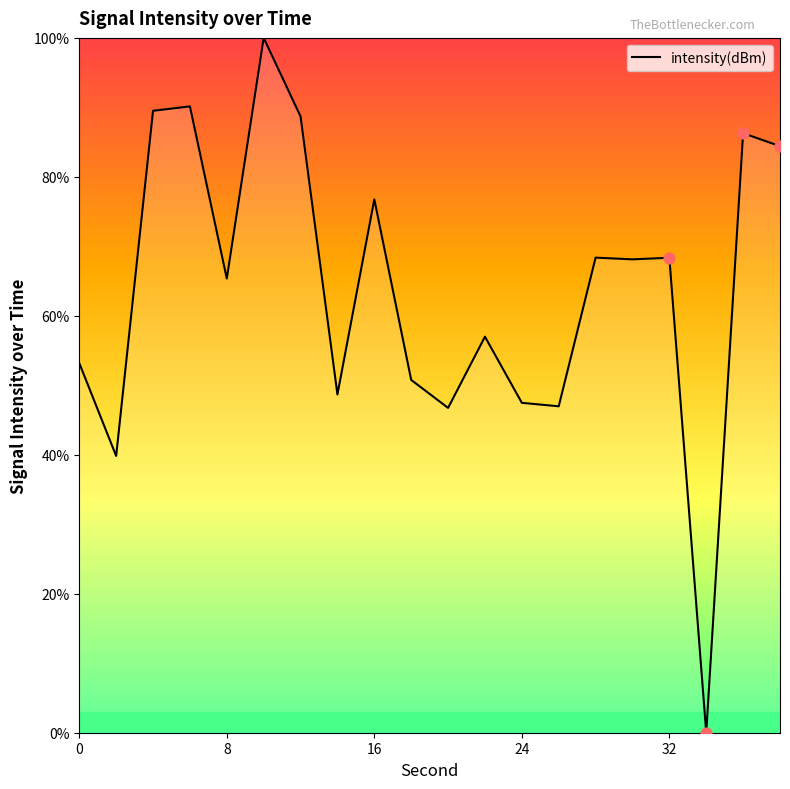

What is the difference between the maximum and minimum values?

100.0